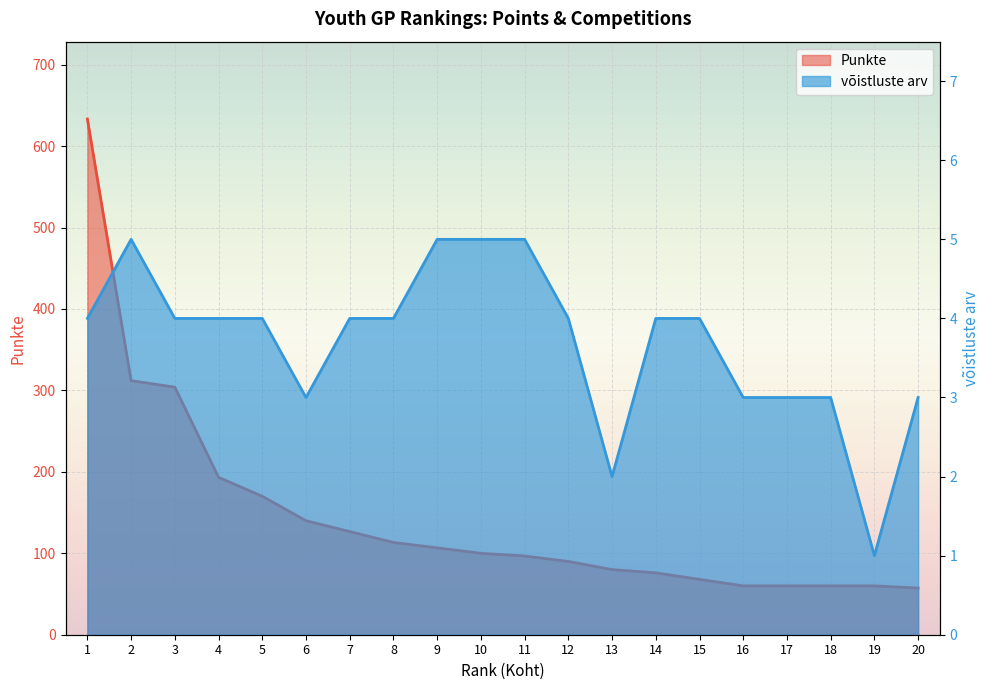

The value of Punkte at 18 is 15.2. True or false?

False